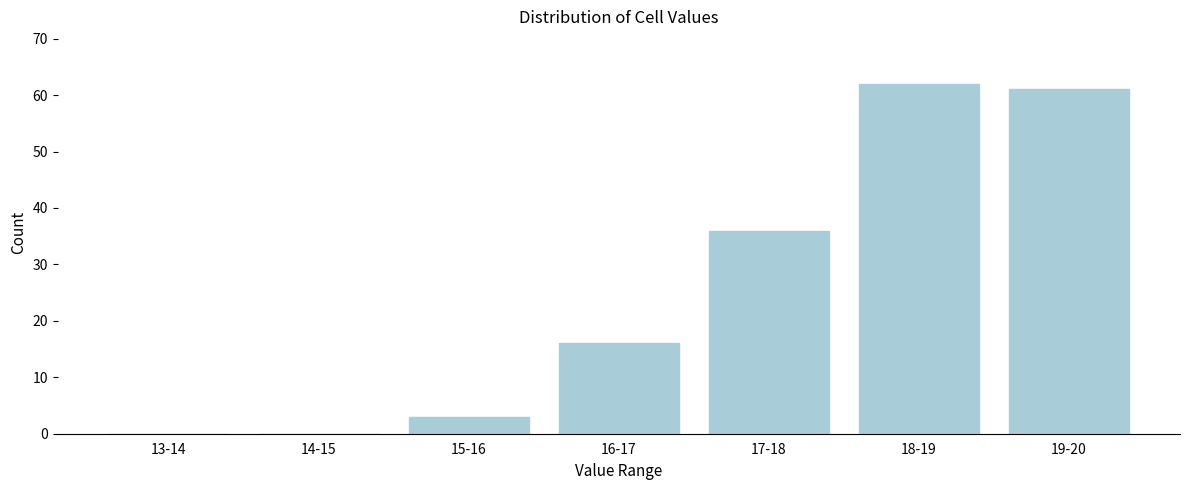

Reading left to right, transcribe all the data shown in this chart.

13-14=0	14-15=0	15-16=3	16-17=16	17-18=36	18-19=62	19-20=61